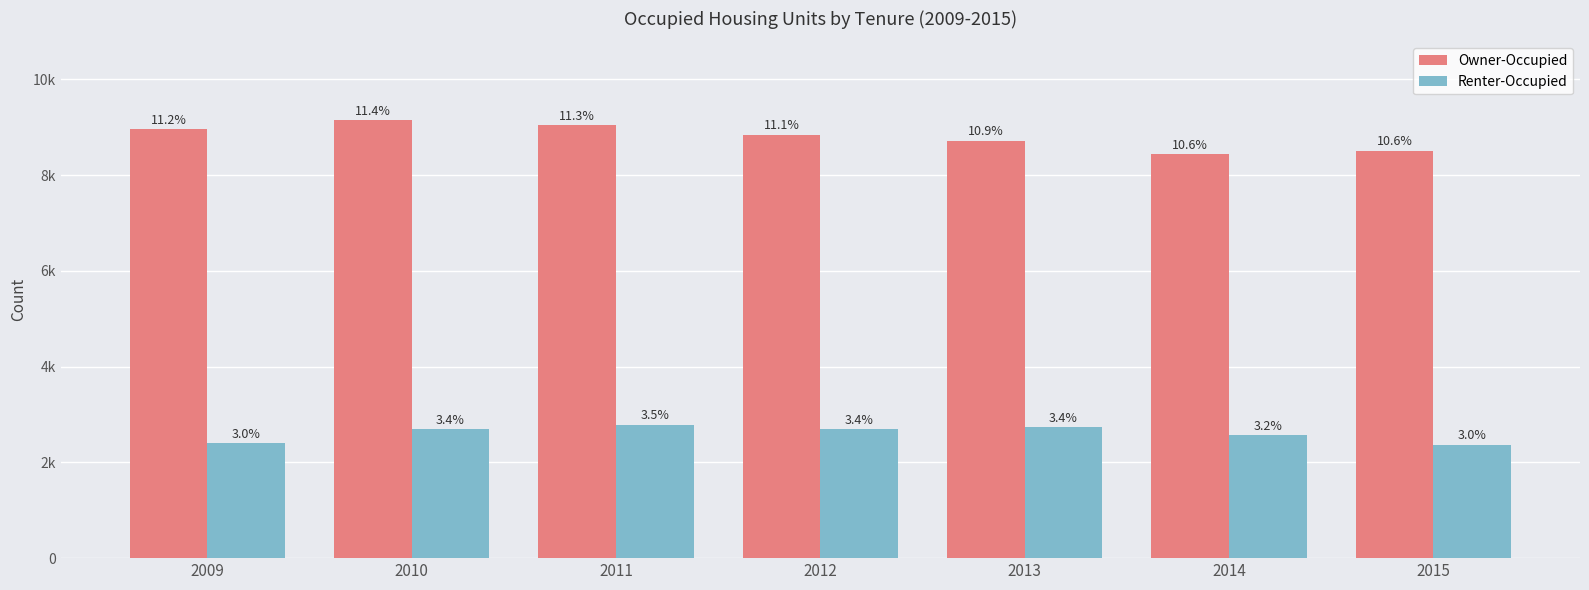

What are all the series names shown in the legend?

Owner-Occupied, Renter-Occupied